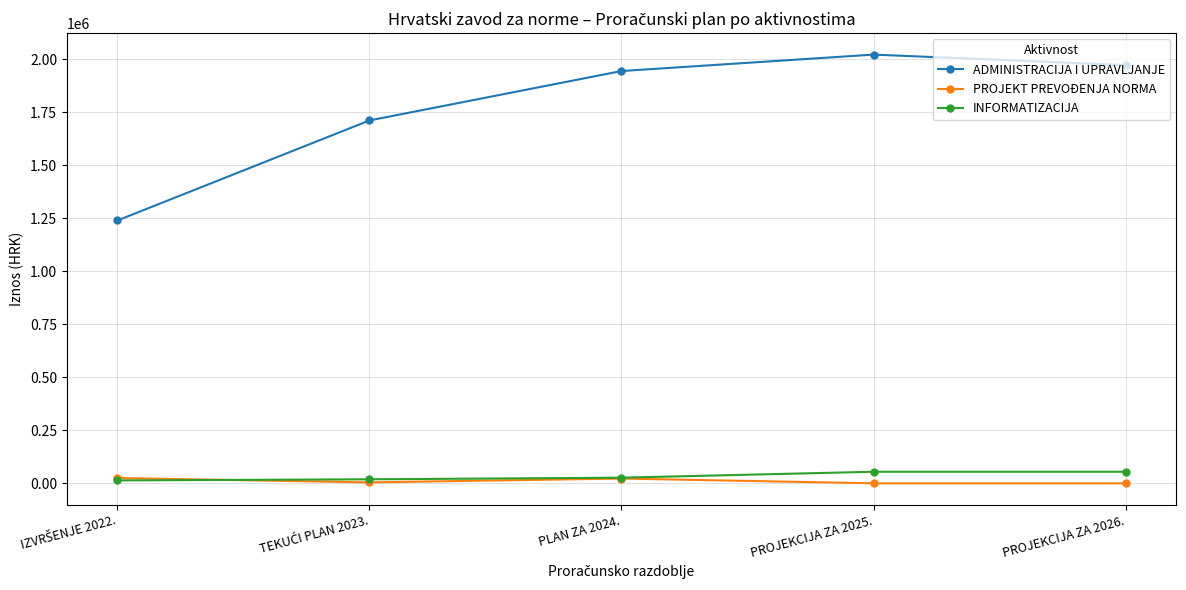

Which series has the largest range (max minus min)?

ADMINISTRACIJA I UPRAVLJANJE